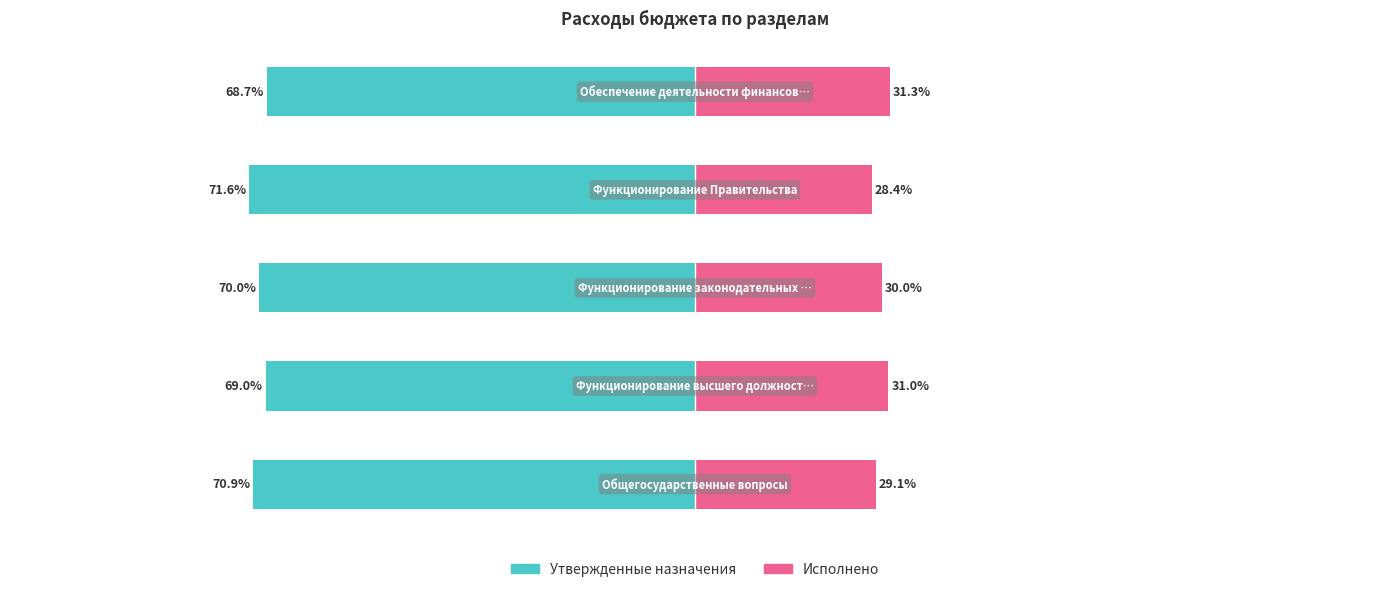

Which series has the widest spread of values?

Исполнено